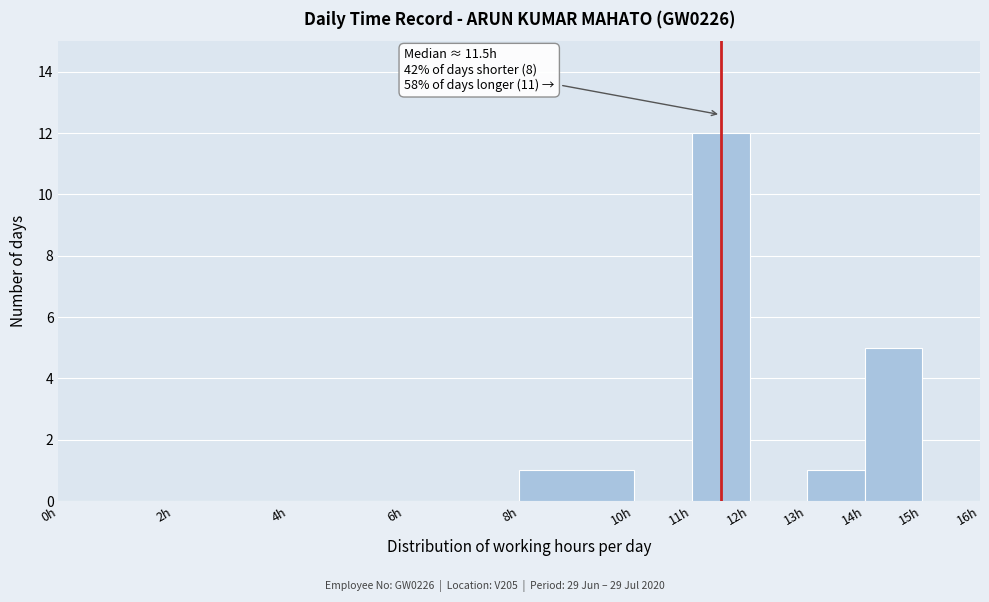

Which range on the x-axis has the tallest bar?

11 to 12